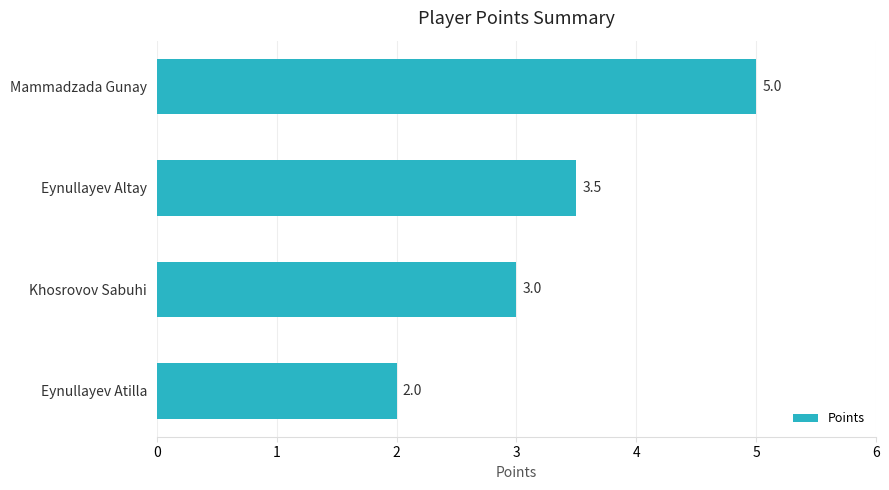

Reading top to bottom, extract all data points from this chart.

Mammadzada Gunay=5.0	Eynullayev Altay=3.5	Khosrovov Sabuhi=3.0	Eynullayev Atilla=2.0